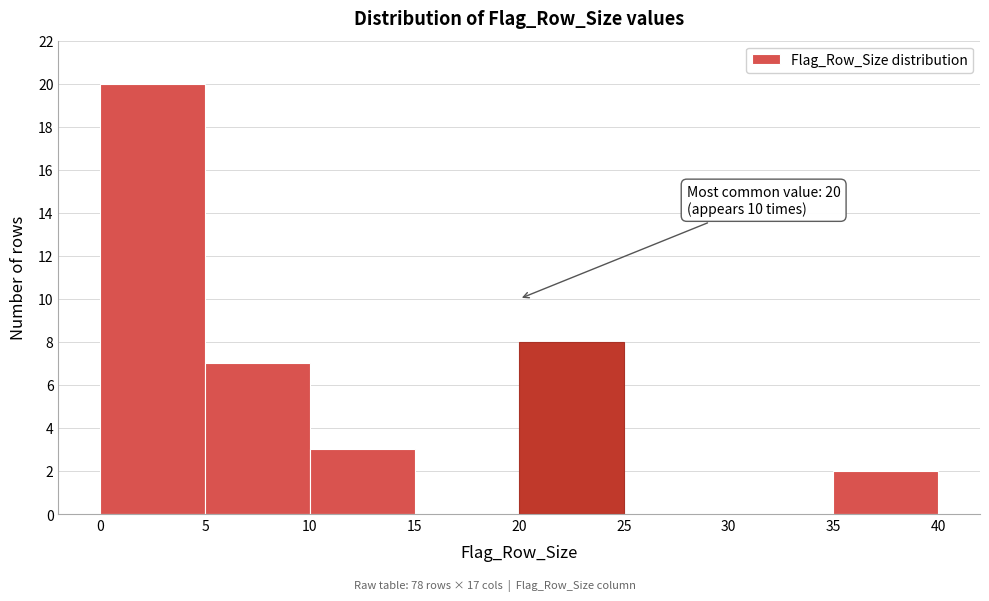

Over which range of the x-axis is the bar tallest?

0 to 5